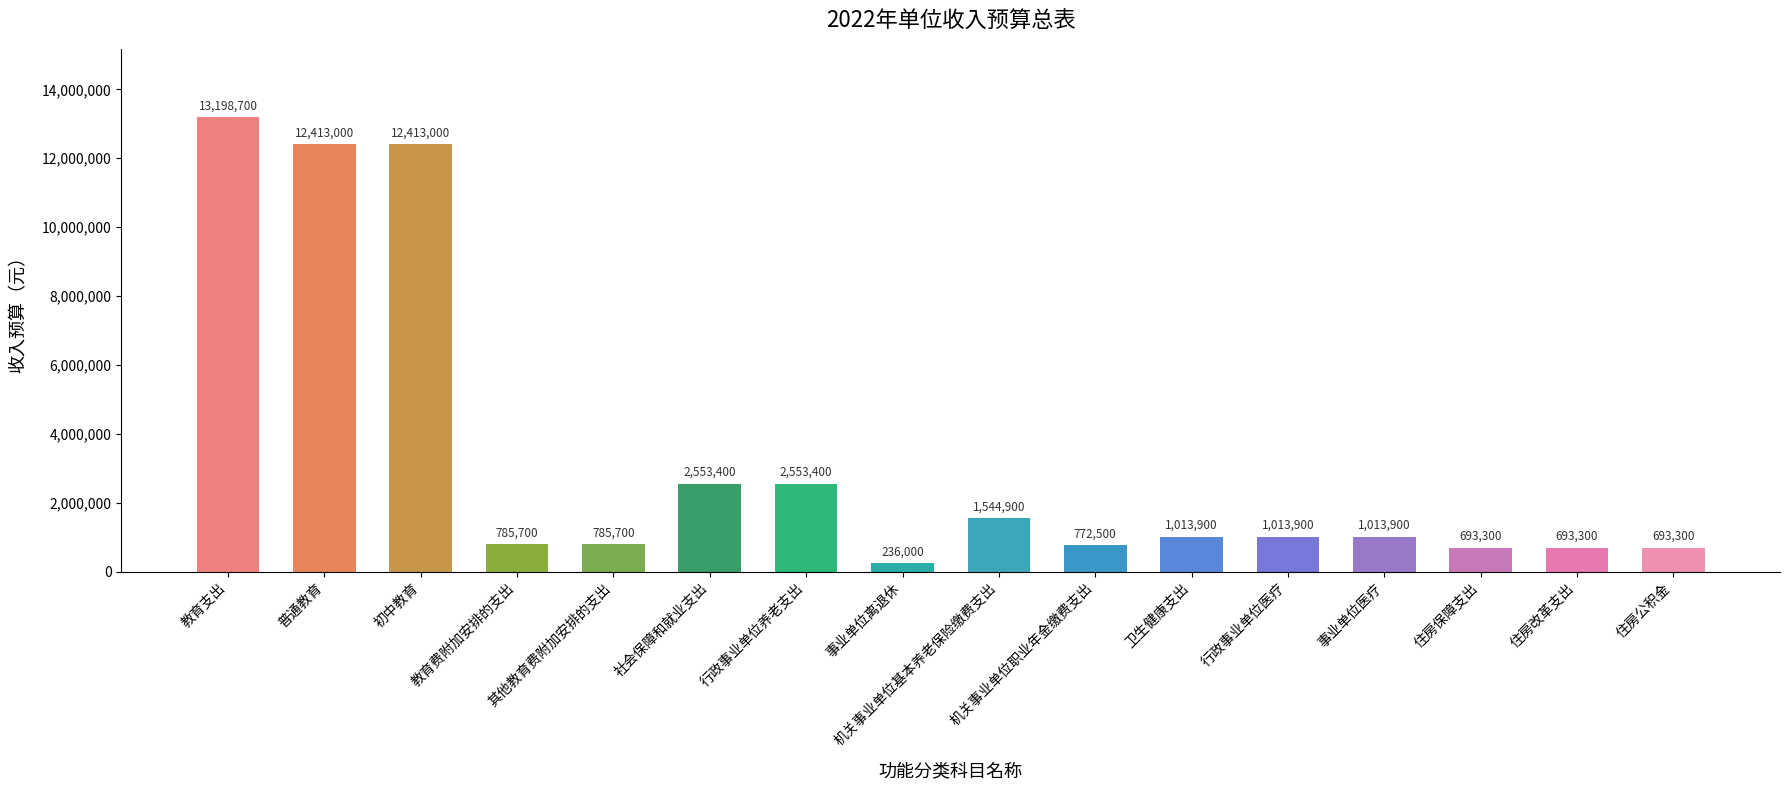

Read the value at 初中教育, to the nearest 50.

12413000